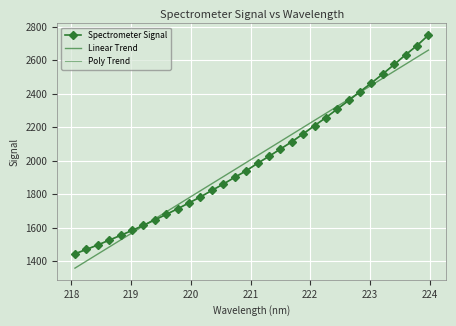

Which series has the widest spread of values?

Spectrometer Signal